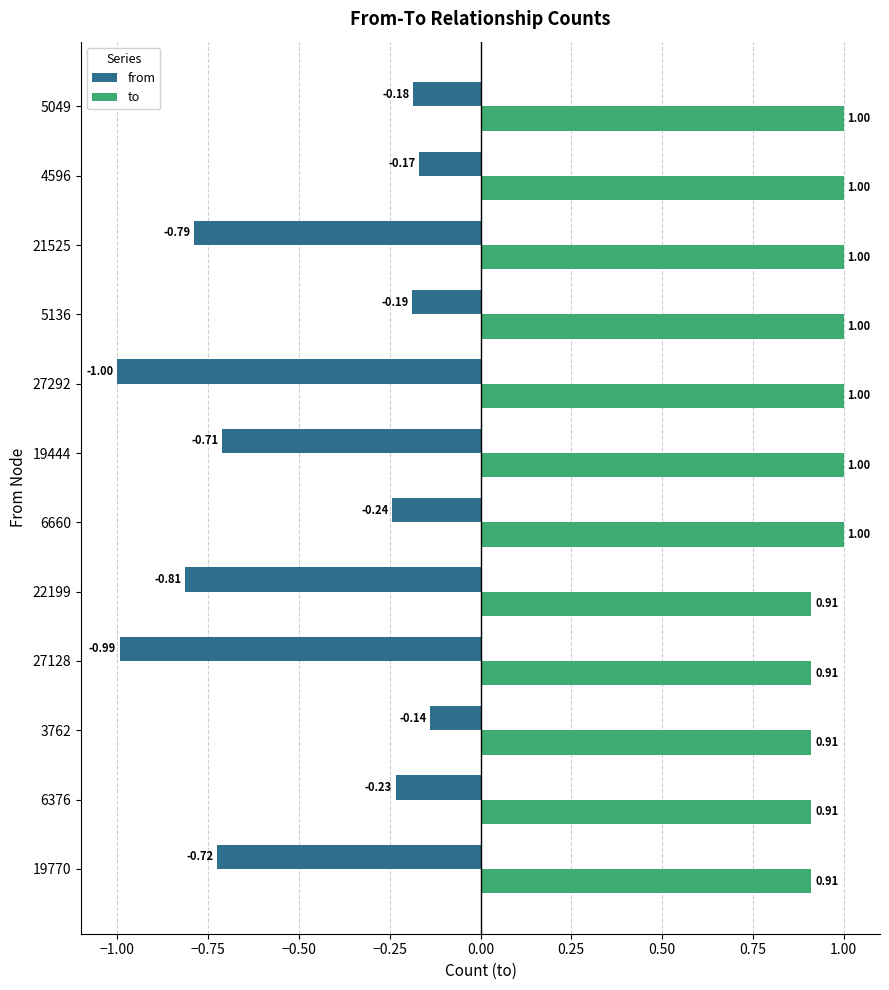

Rank the series at 27128 from lowest to highest value.

from, to